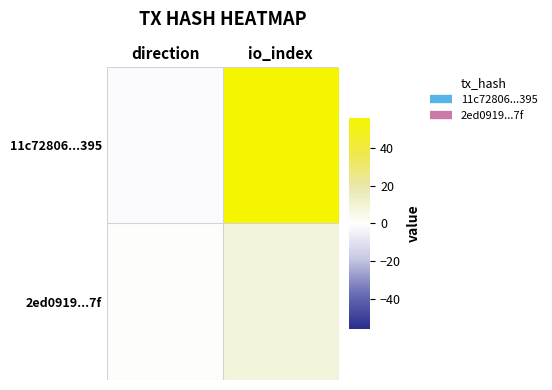

At how many categories does at least one series exceed 31?

1